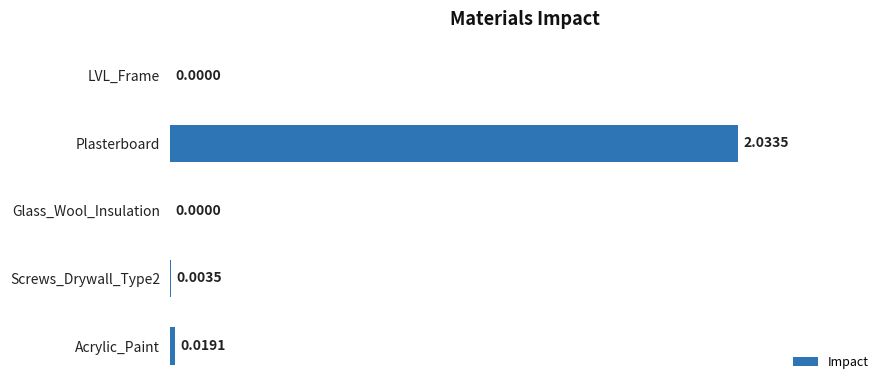

Between LVL_Frame and Screws_Drywall_Type2, which is larger?

Screws_Drywall_Type2